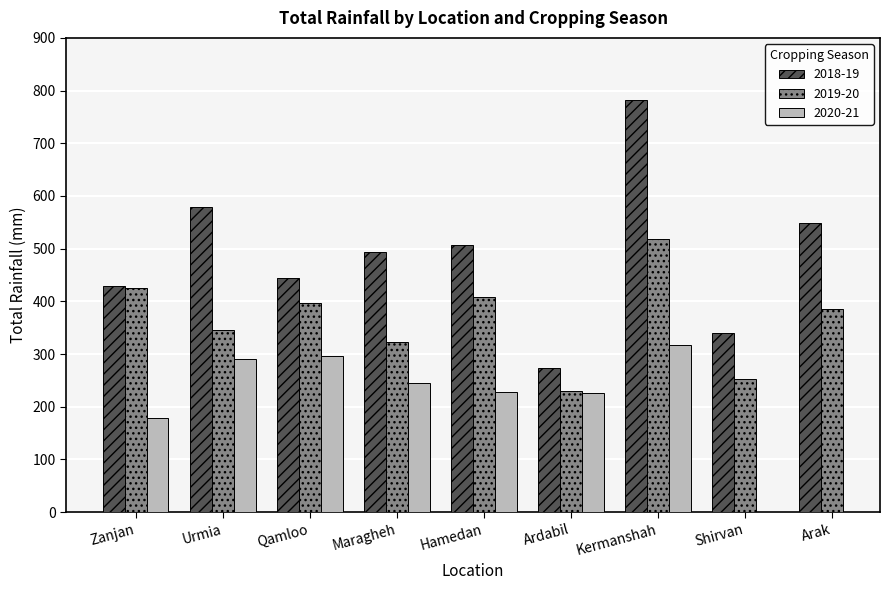

Is the value of 2019-20 at Zanjan greater than the value of 2018-19 at Kermanshah?

No